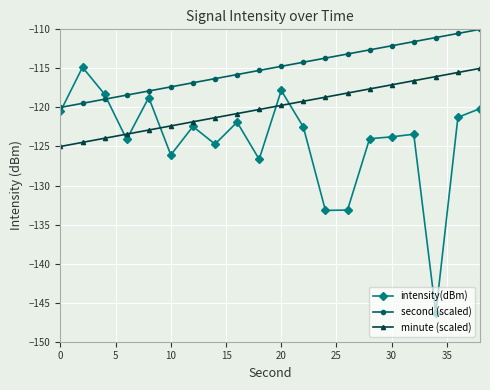

What is the maximum value shown in the chart?

-110.0